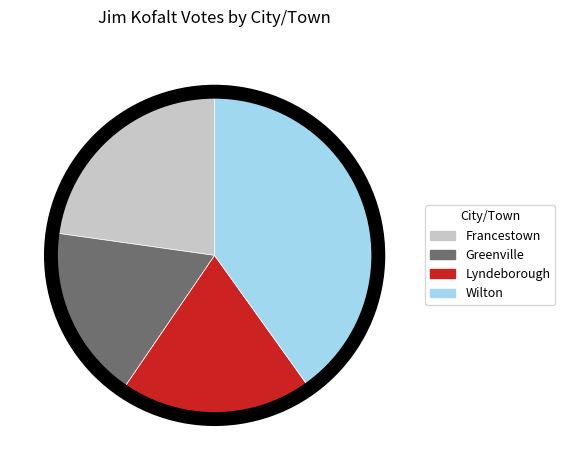

The Greenville slice represents 24% of the pie. True or false?

False